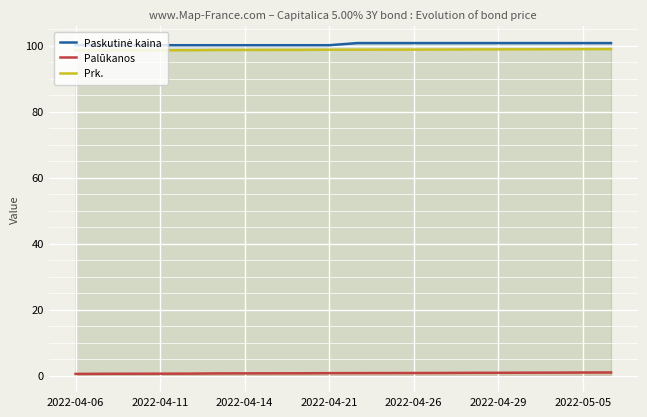

At which label is Palūkanos closest to 0?

2022-04-06